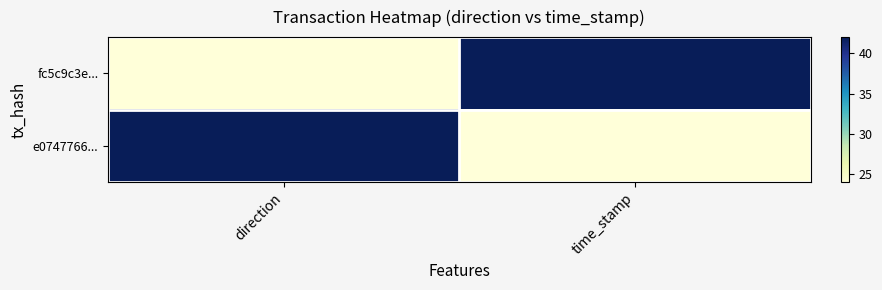

At which category is the sum across all series the highest?

direction